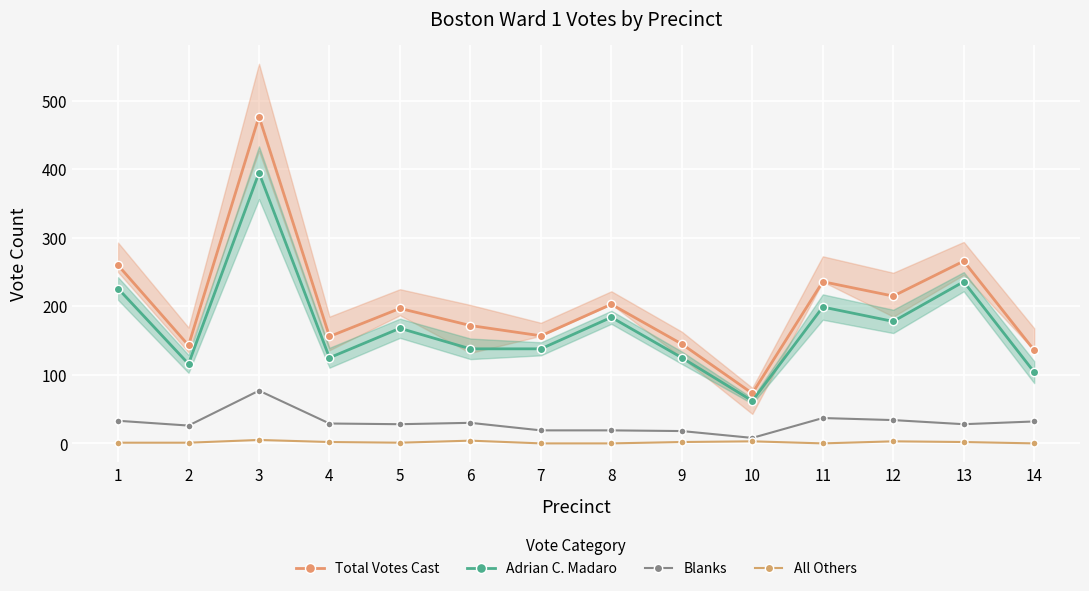

How many interior local peaks does the All Others series have?

4